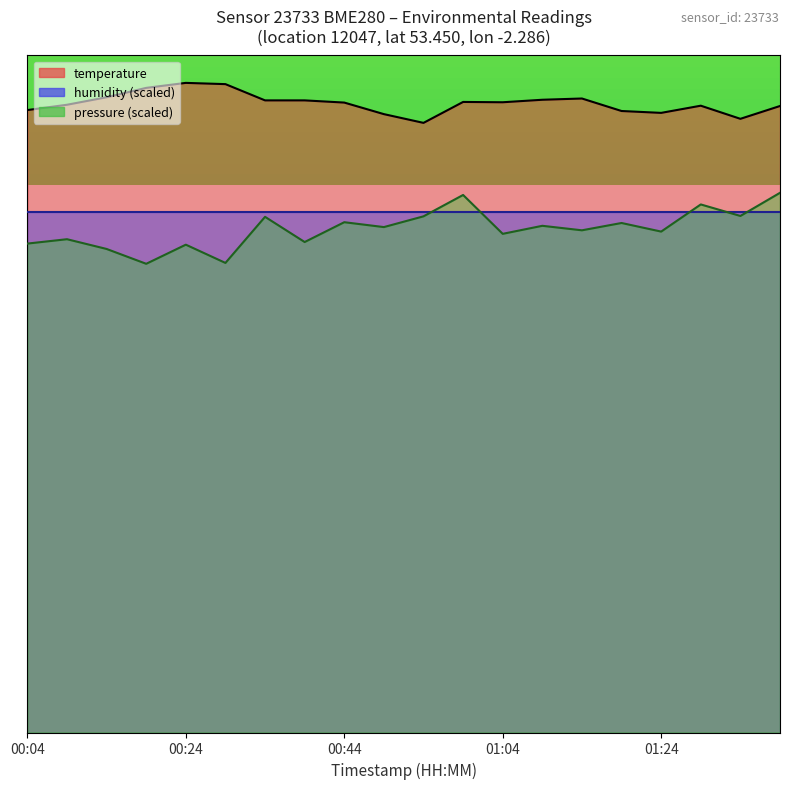

At which category is the sum across all series the highest?

00:59